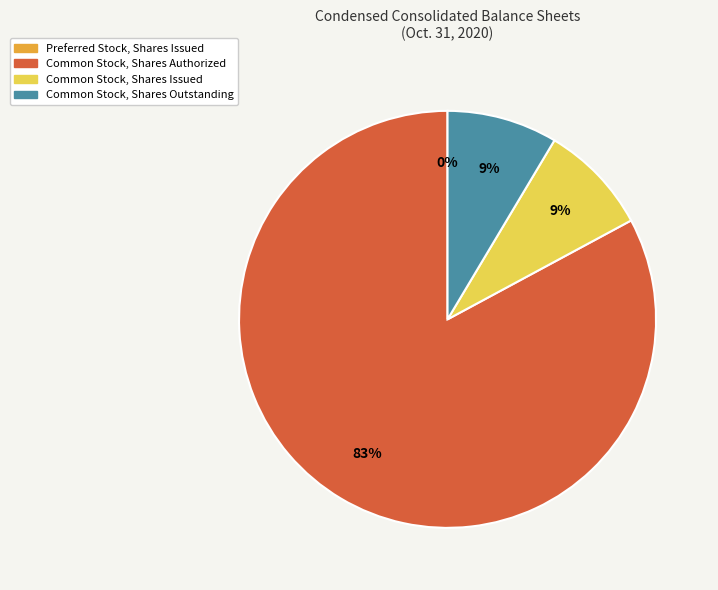

What percentage is the Common Stock, Shares Issued slice, to the nearest percent?

9%